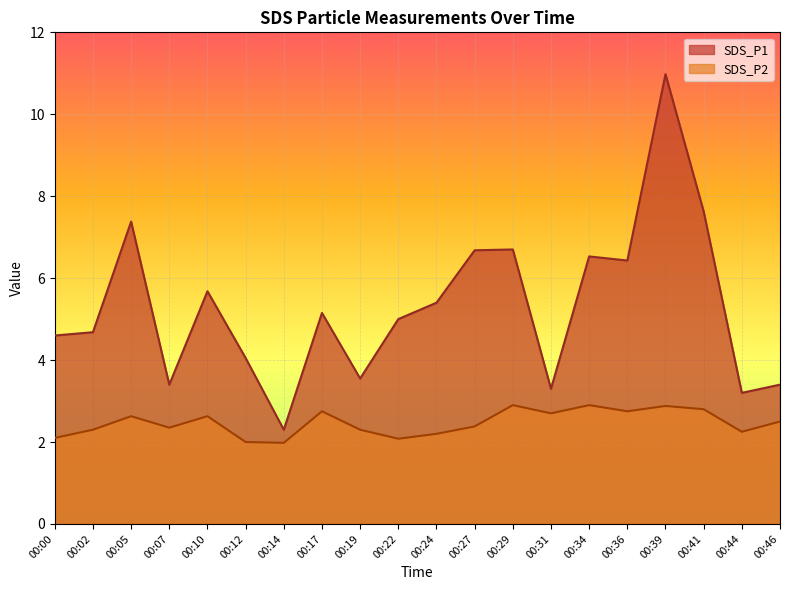

Reading right to left, extract all data points from this chart.

SDS_P1: 00:46=3.4	00:44=3.2	00:41=7.6	00:39=11.0	00:36=6.4	00:34=6.5	00:31=3.3	00:29=6.7	00:27=6.7	00:24=5.4	00:22=5.0	00:19=3.5	00:17=5.2	00:14=2.3	00:12=4.0	00:10=5.7	00:07=3.4	00:05=7.4	00:02=4.7	00:00=4.6
SDS_P2: 00:46=2.5	00:44=2.2	00:41=2.8	00:39=2.9	00:36=2.8	00:34=2.9	00:31=2.7	00:29=2.9	00:27=2.4	00:24=2.2	00:22=2.1	00:19=2.3	00:17=2.8	00:14=2.0	00:12=2.0	00:10=2.6	00:07=2.4	00:05=2.6	00:02=2.3	00:00=2.1